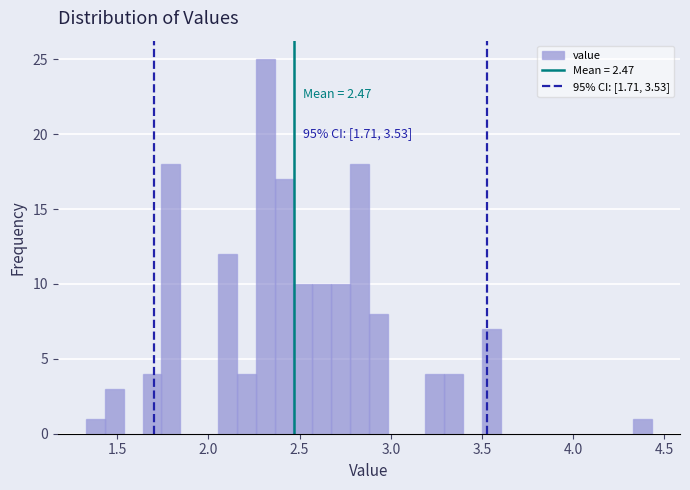

Read against the x-axis, roughly where is the centre of the tallest bar?

2.30